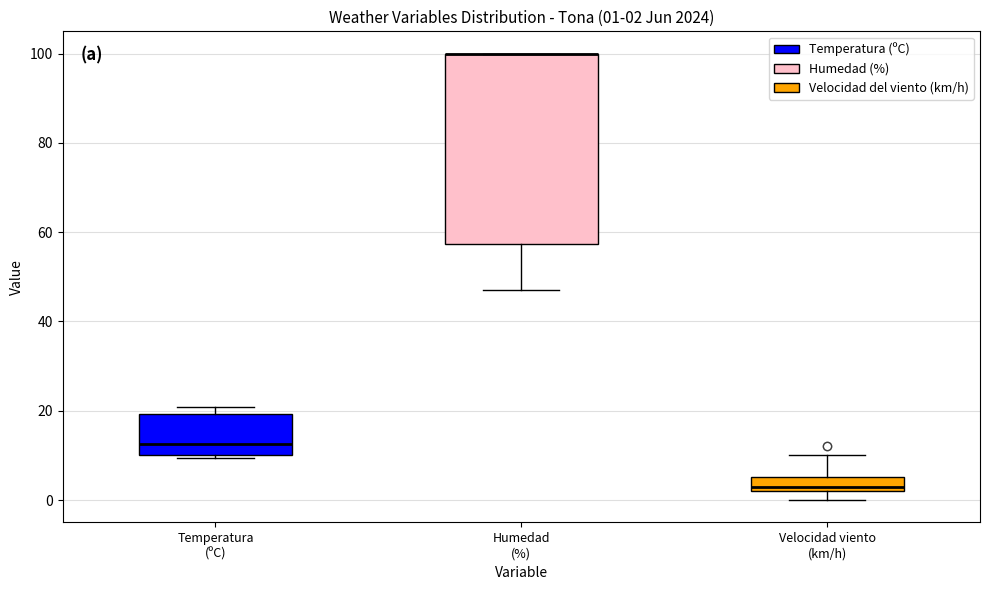

Comparing the boxes themselves (not the whiskers), which one is the tallest?

Humedad (%)